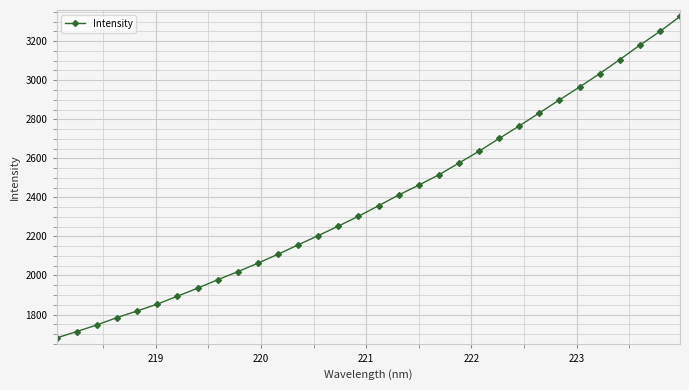

Does the chart have visible grid lines?

Yes